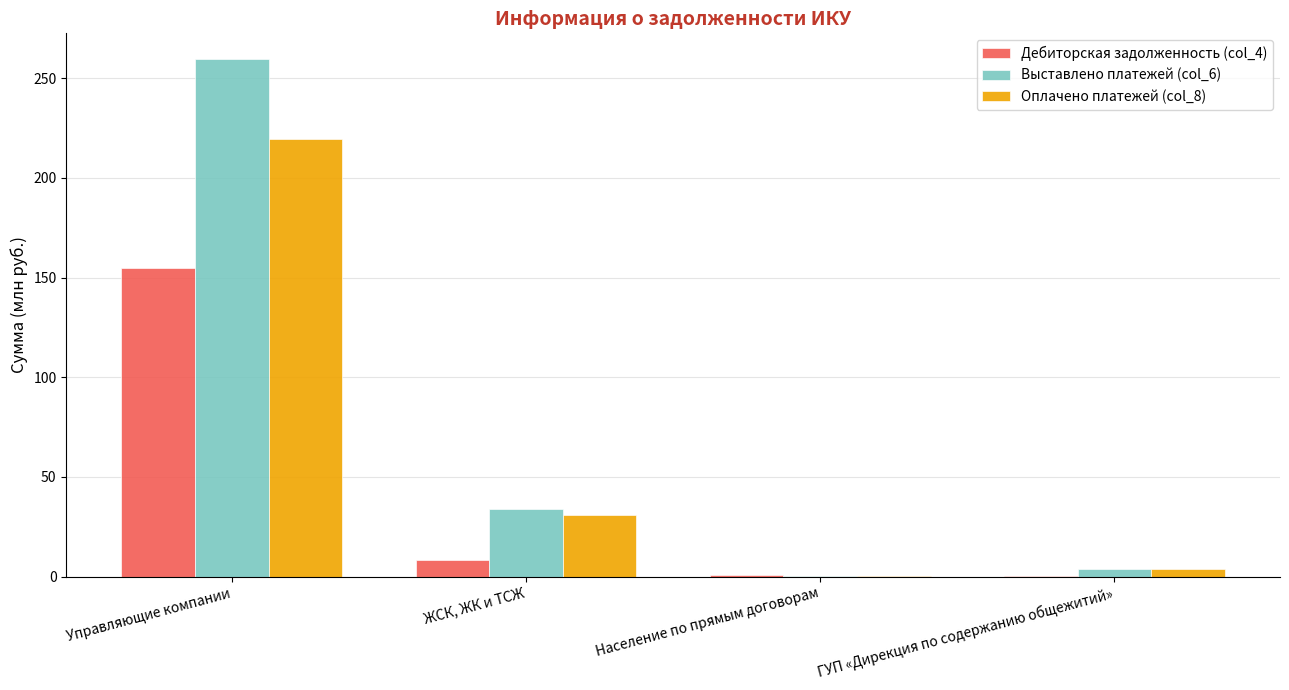

What is the sum of all Дебиторская задолженность (col_4) values?

164.2